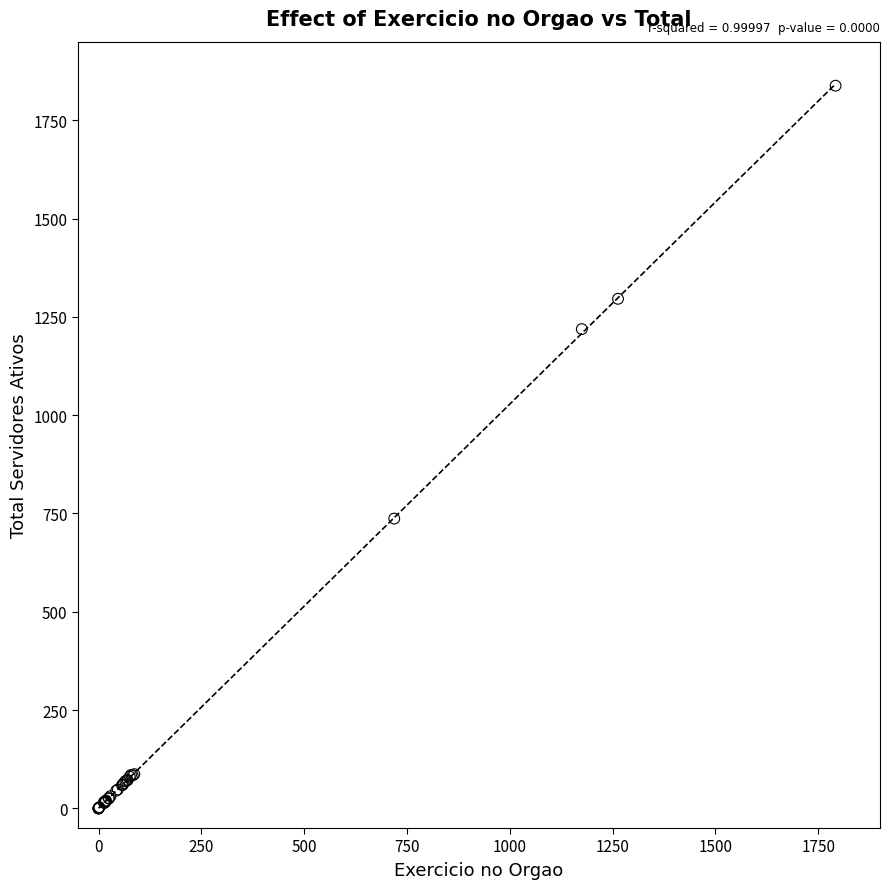

What Y value in the scatter plot is closest to 919?

737